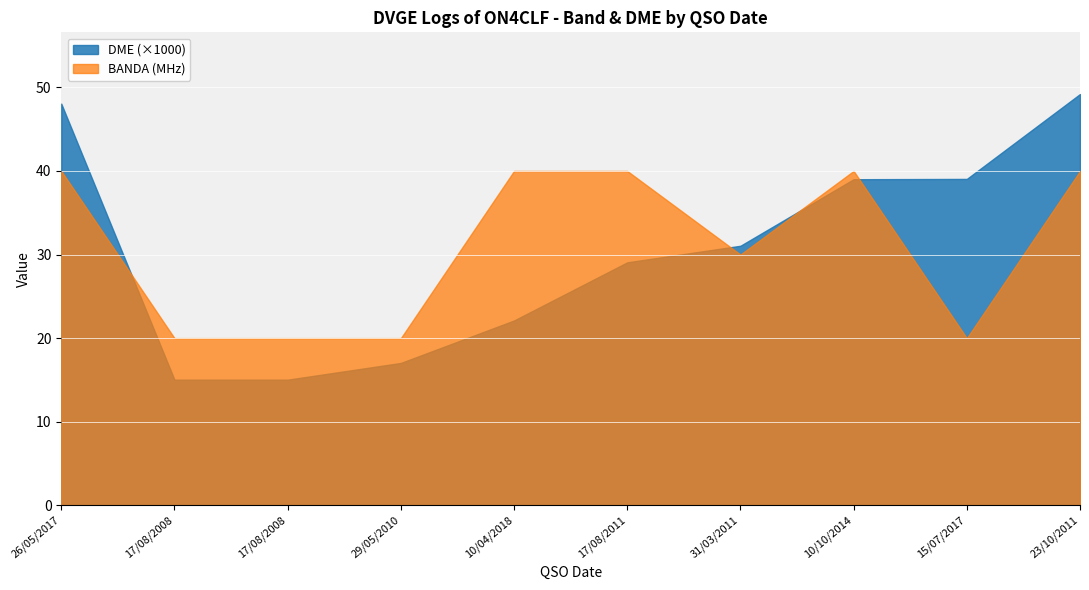

What is the label of the 8th point from the right?

17/08/2008